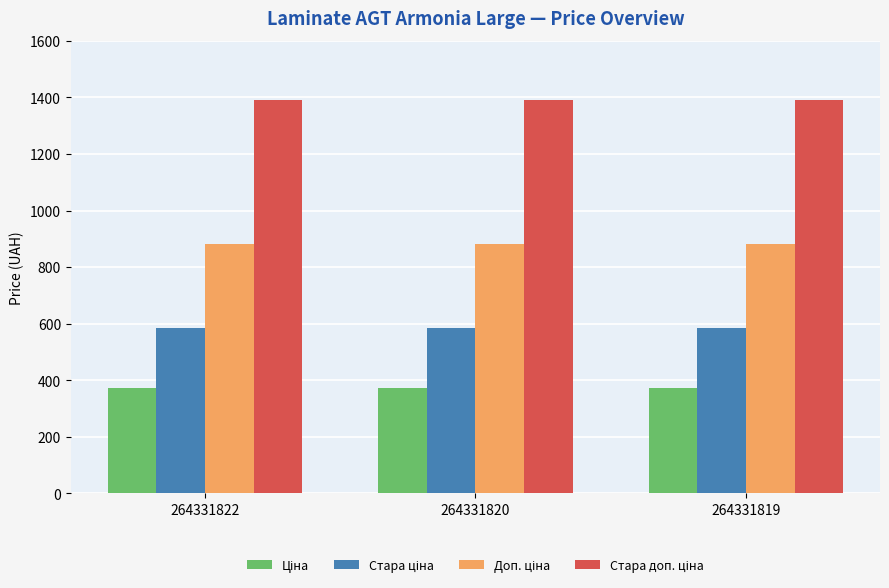

What is the greatest value displayed?

1389.5